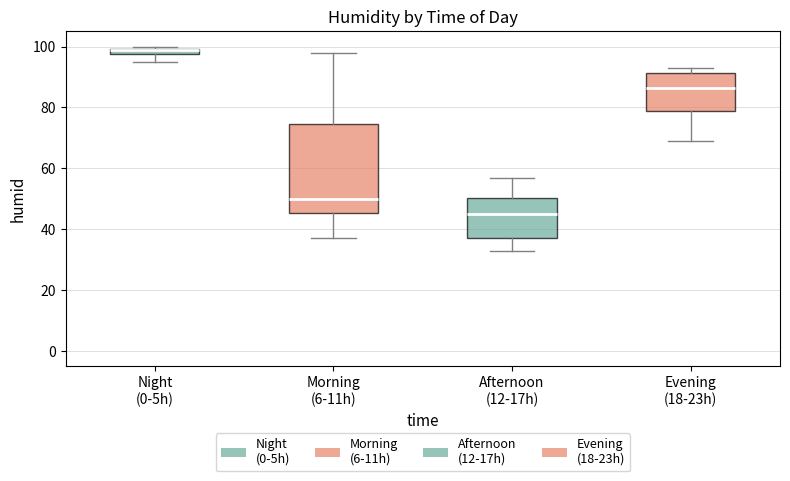

Where does the median line of the box for Afternoon (12-17h) sit on the y-axis? The values are not printed on the chart, so give them approximately, as read against the axis.

46